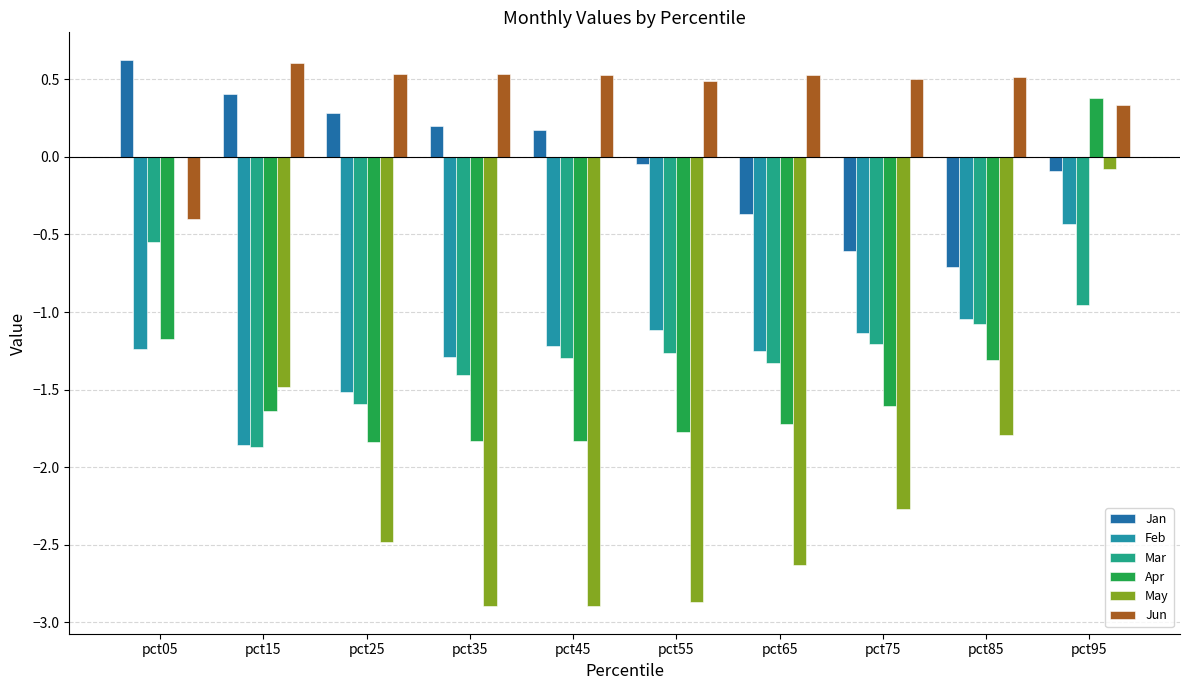

Which series changed the most between pct15 and pct65?

May